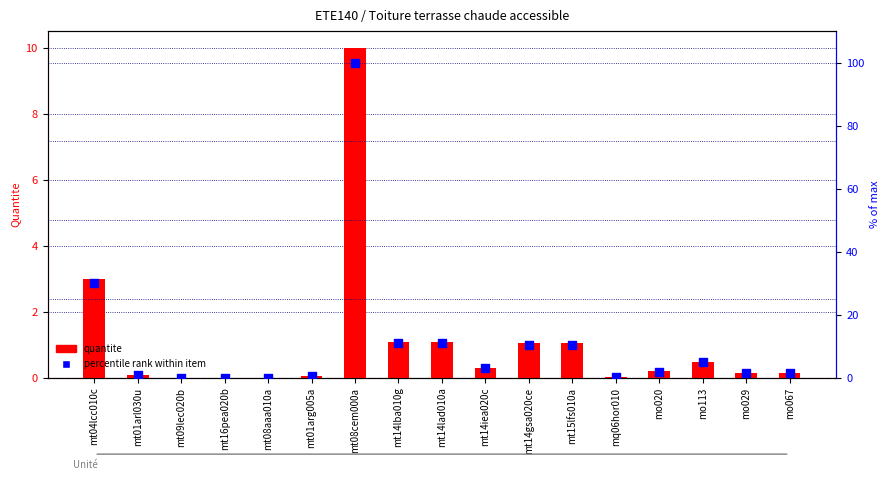

At how many categories does at least one series exceed 2?

8